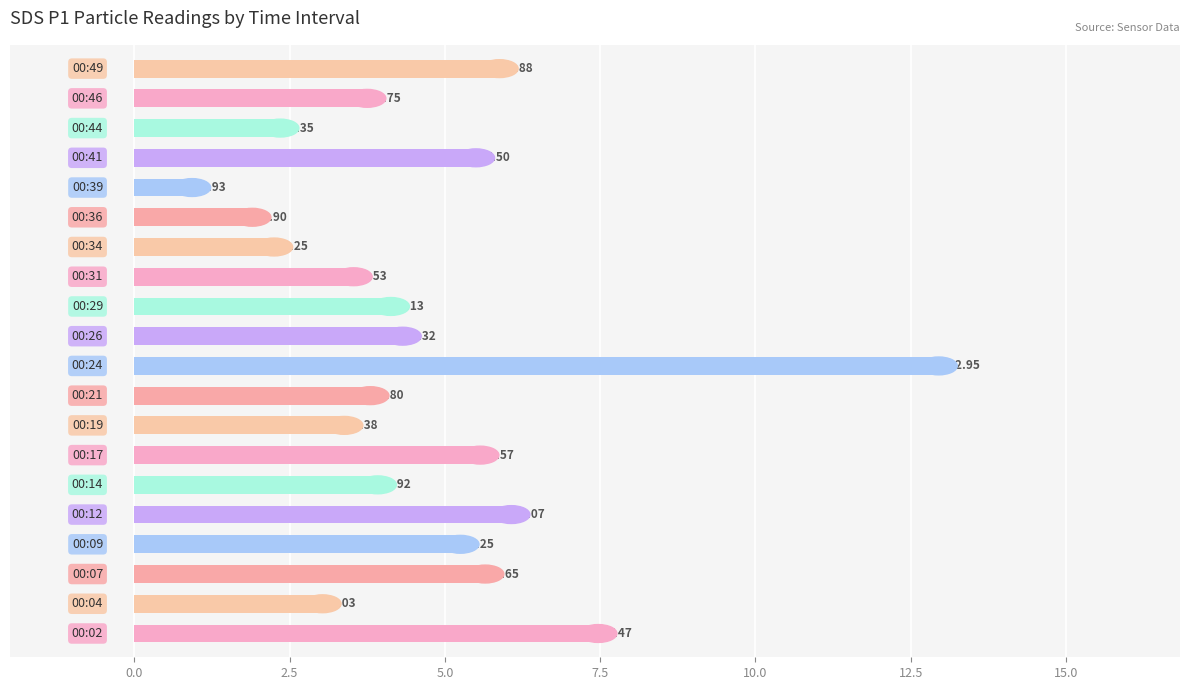

What is the difference between the second highest and minimum values?

6.5